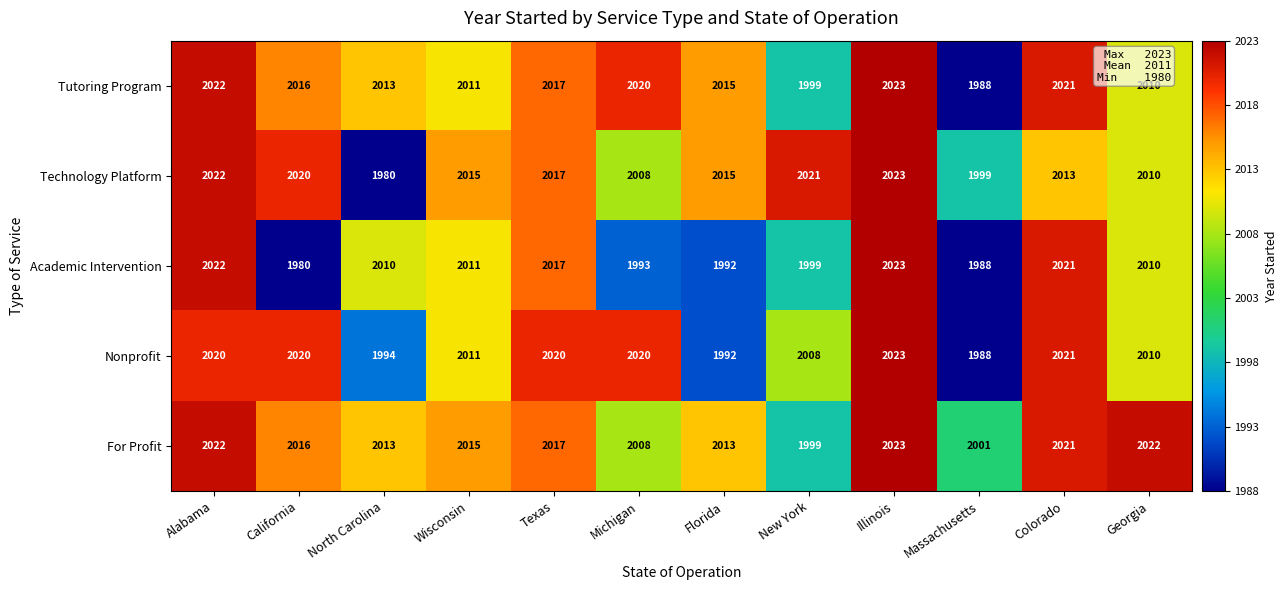

How many categories are shown in the chart?

12